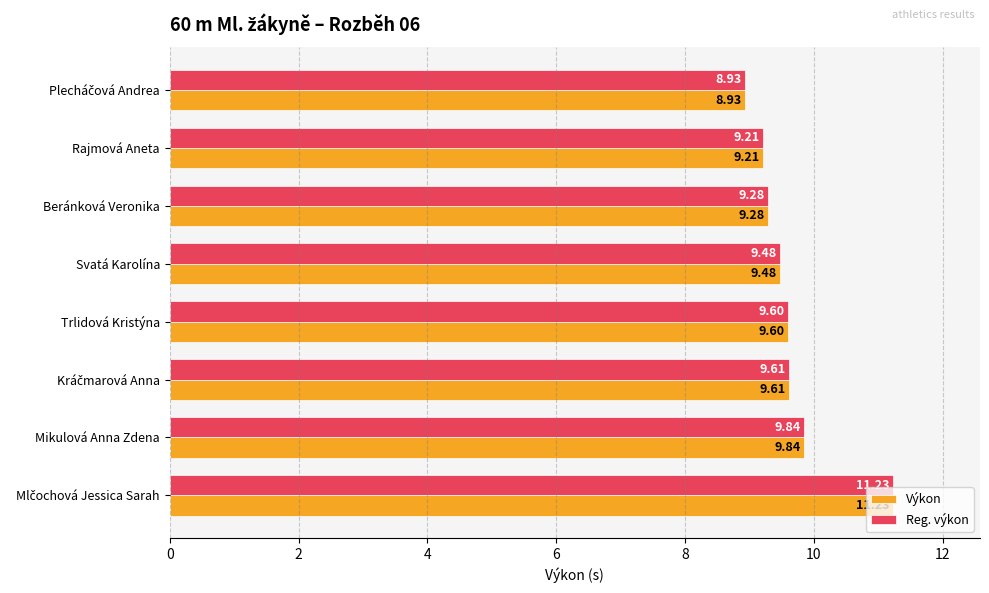

How many data points does each series have?

8